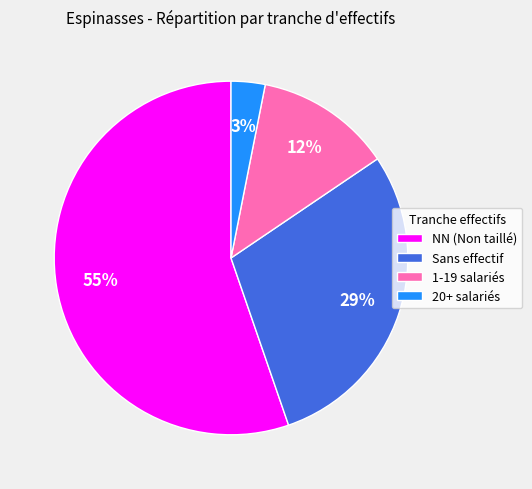

Which slice is the largest?

NN (Non taillé)